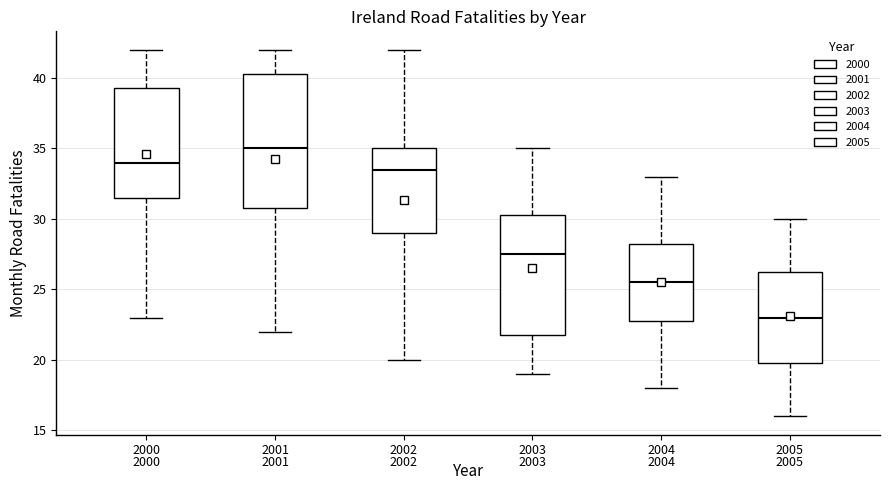

Which box's median line is the highest?

2001